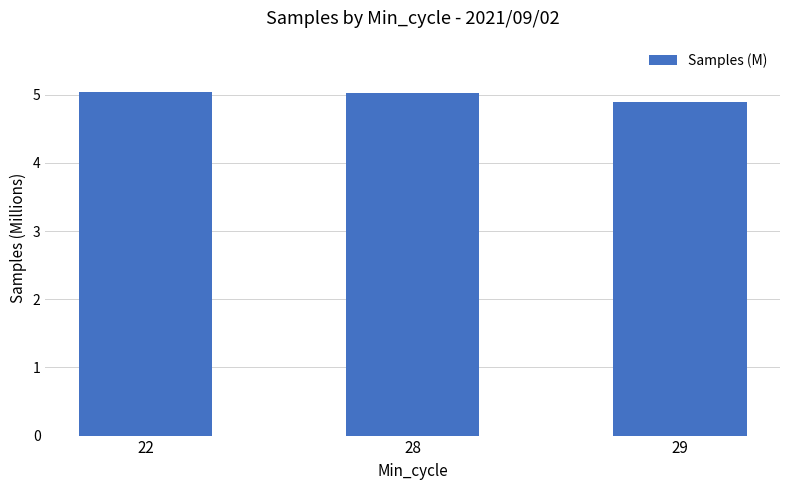

The chart shows a value of 5.0 at 28. True or false?

True